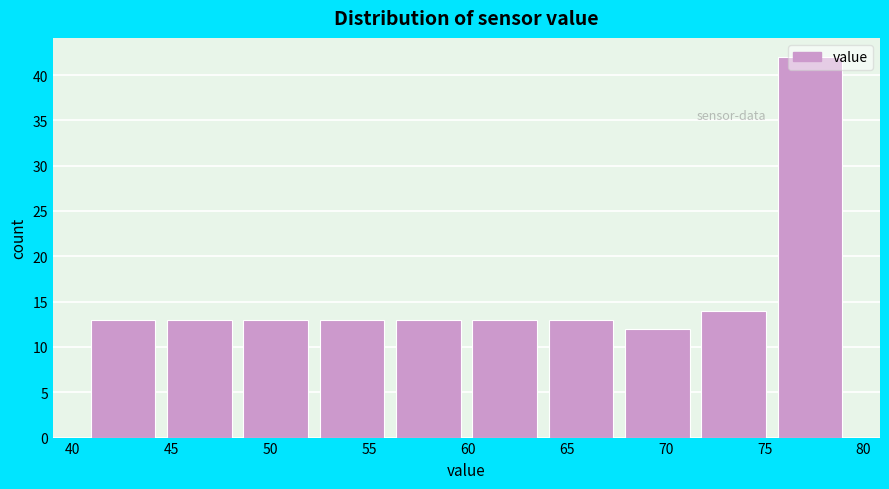

Reading left to right, list every bar in this chart as the range it spans on the x-axis followed by its height. Neither the bar edges nor the heights are printed on the chart, so give them approximately, as read against the axes.

40.5 to 44.5: 13
44.5 to 48.5: 13
48.5 to 52.0: 13
52.0 to 56.0: 13
56.0 to 60.0: 13
60.0 to 64.0: 13
64.0 to 67.5: 13
67.5 to 71.5: 12
71.5 to 75.5: 14
75.5 to 79.0: 42